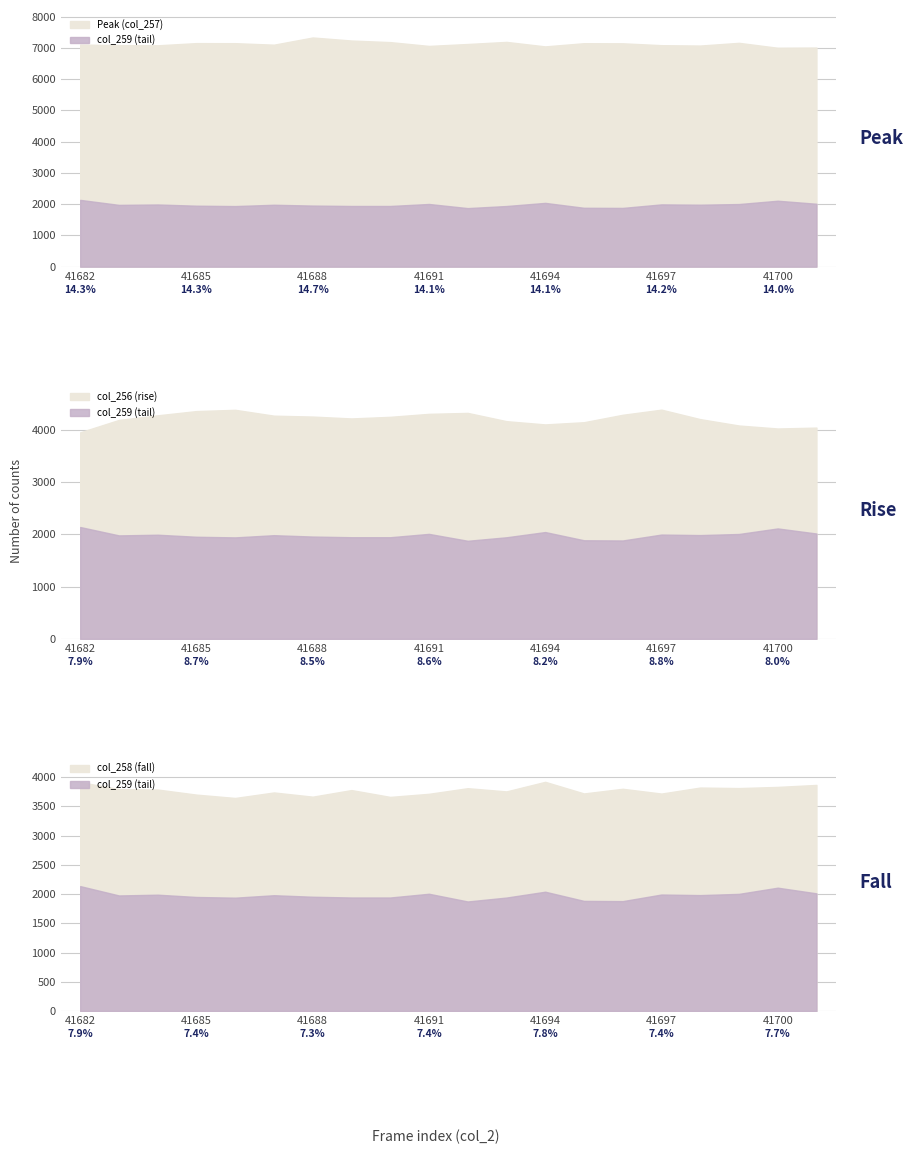

What are all the series names shown in the legend?

Peak (col_257), col_256 (rise), col_258 (fall), col_259 (tail)